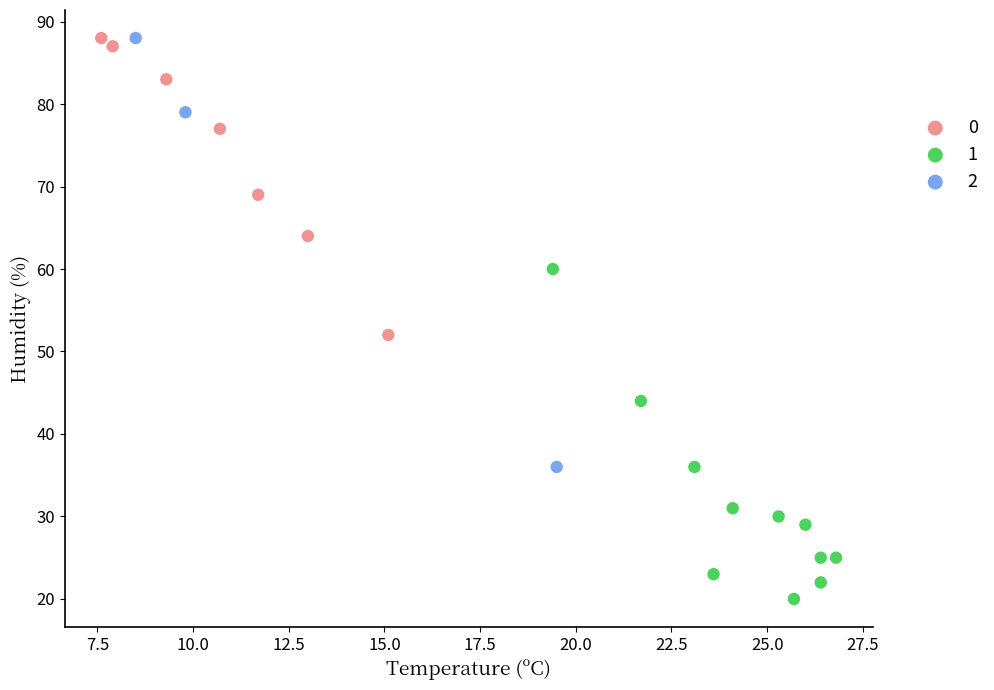

Which series has the largest Y range (max minus min)?

2